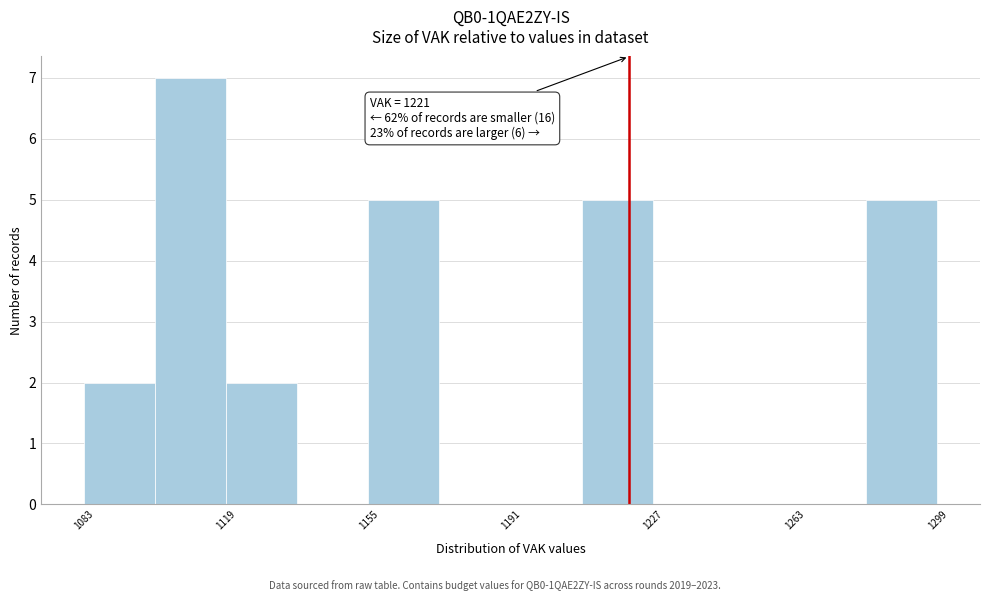

Around what value on the x-axis is the tallest bar? Give the approximate position of its centre, as read against the axis.

1110